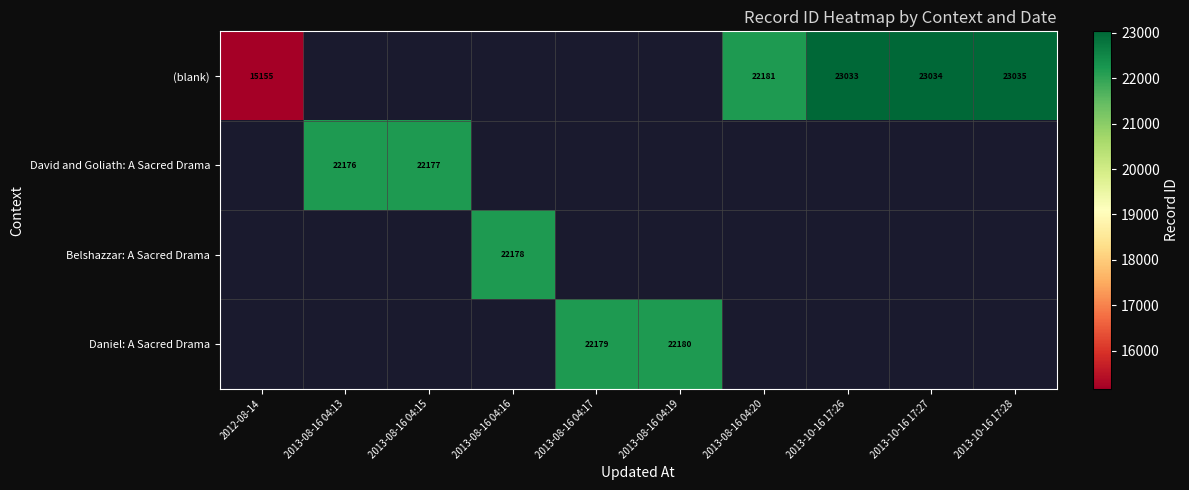

What is the minimum value shown in the chart?

15155.0